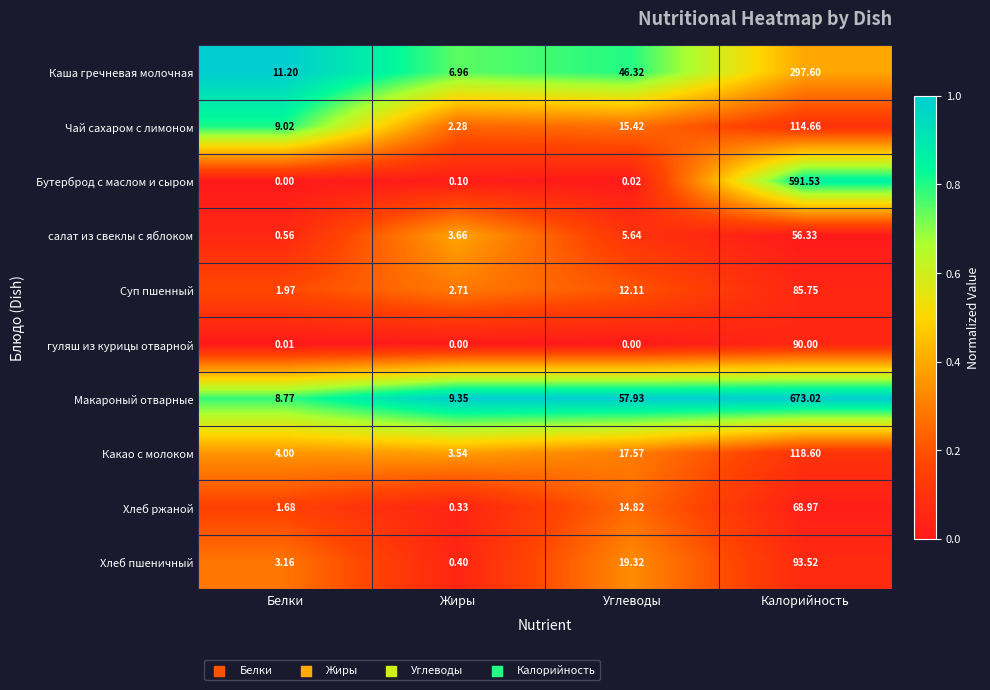

Which series has the largest range (max minus min)?

Макароный отварные